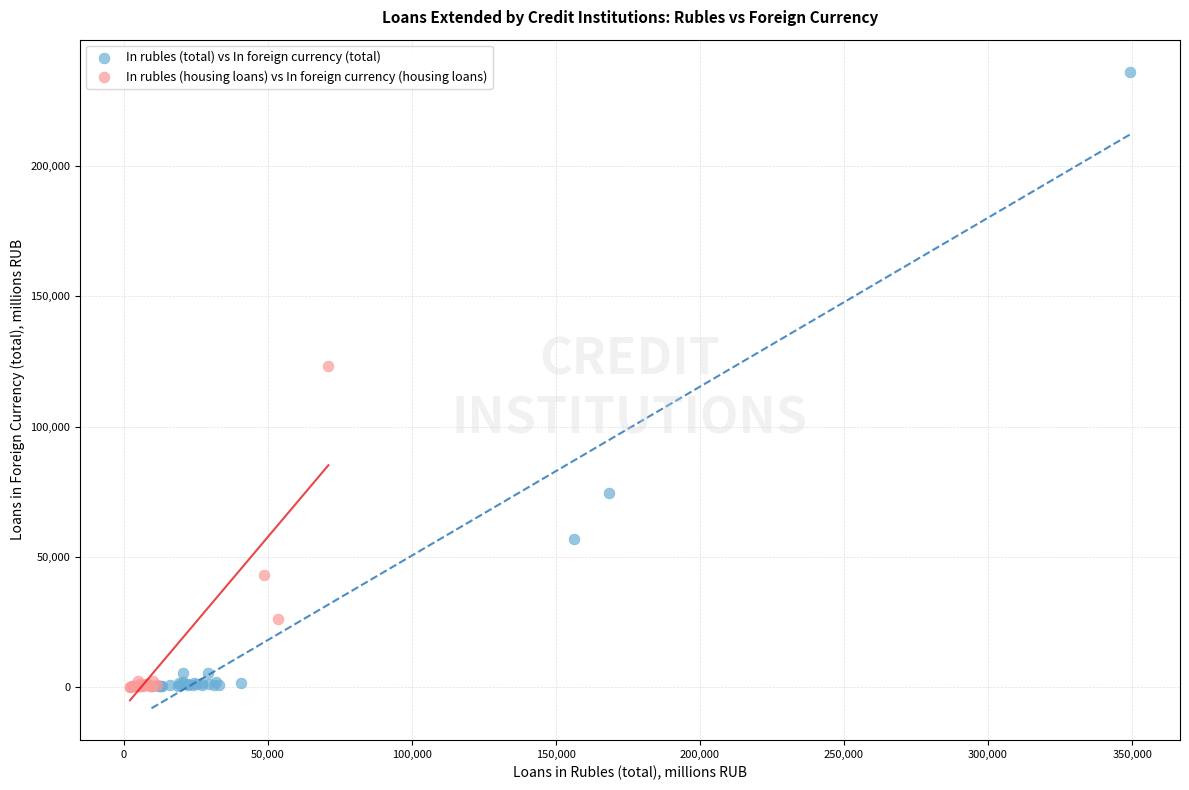

Which series reaches the maximum Y coordinate?

In rubles (total) vs In foreign currency (total)